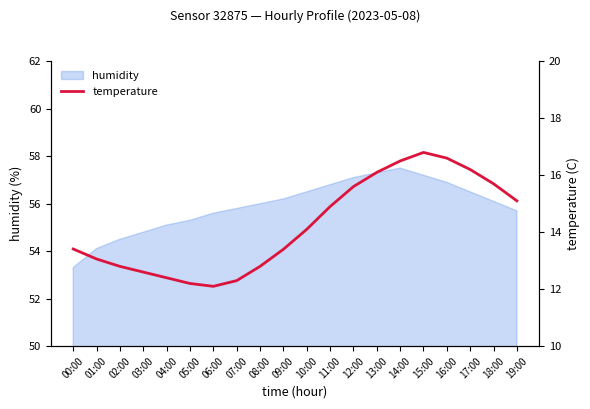

Is it true that humidity equals 16.6 at 13:00?

False